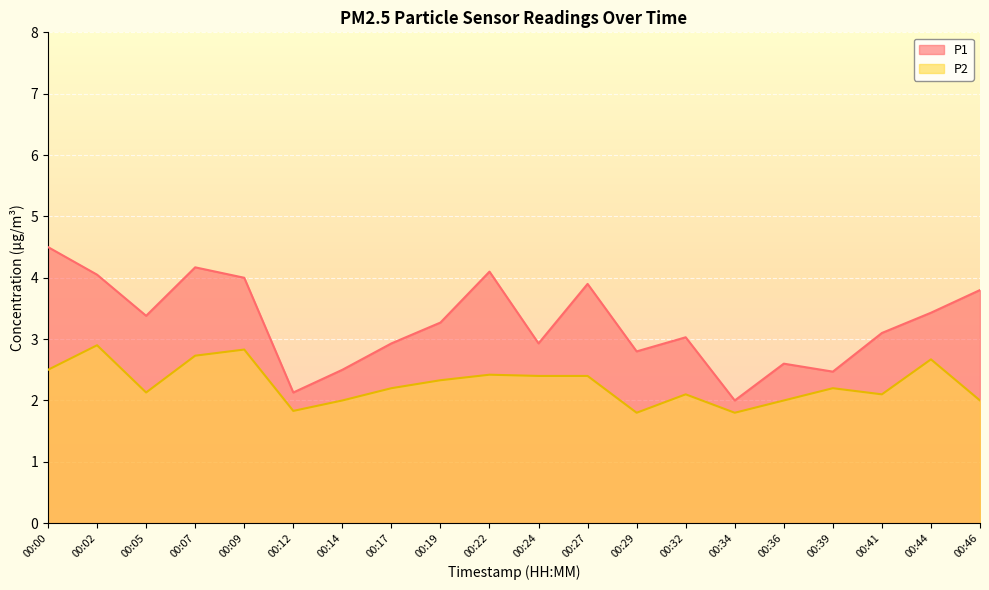

What is the approximate value of P1 at 00:02?

4.0